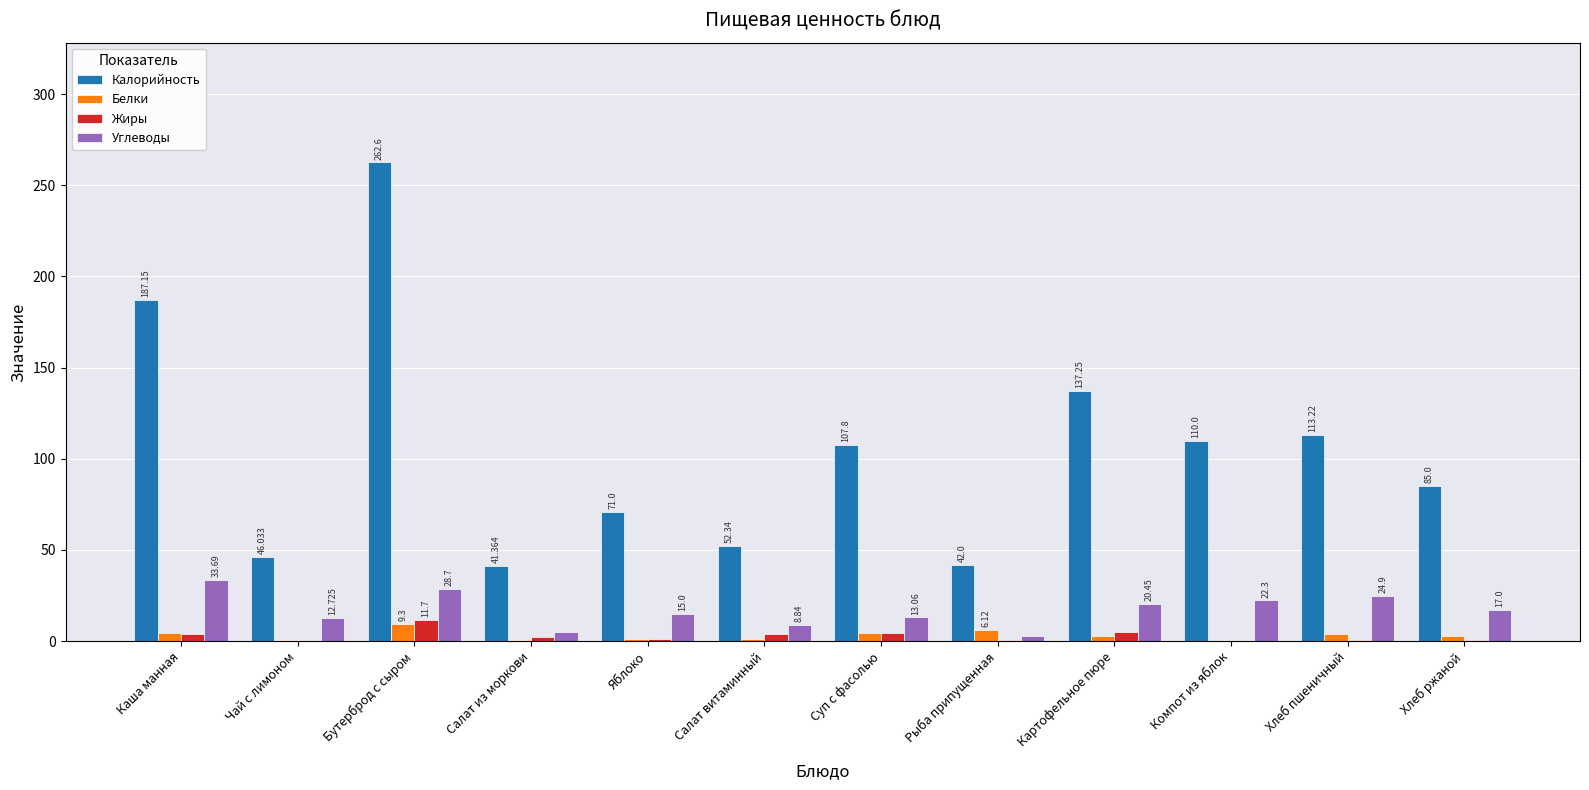

Is the value of Жиры at Яблоко greater than the value of Углеводы at Компот из яблок?

No